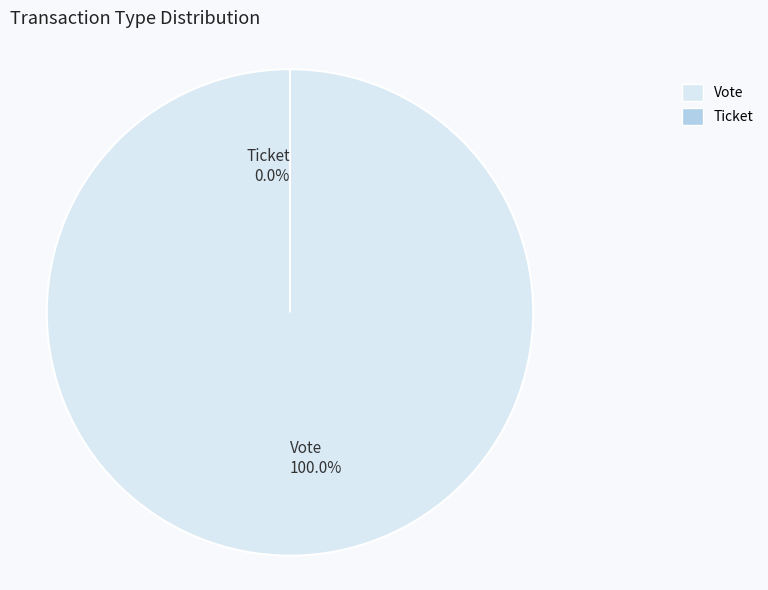

What percentage is NOT represented by Ticket?

100.0%